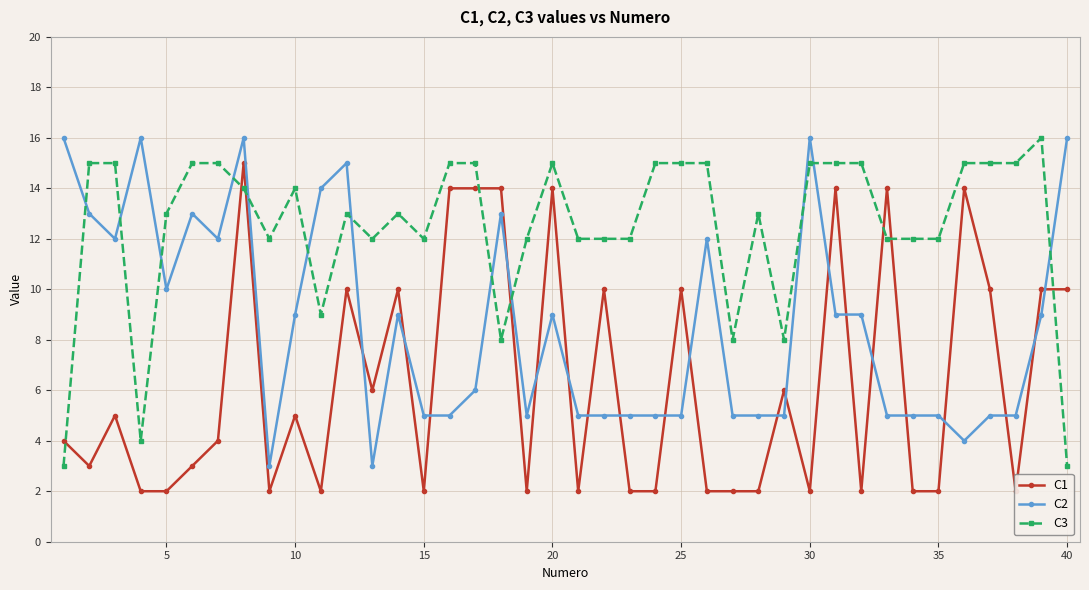

How many data points in C3 are above 13?

19